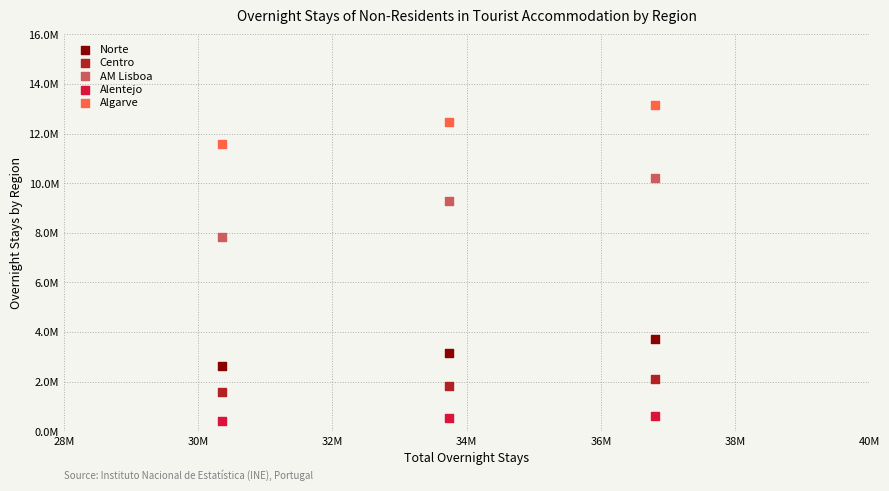

Which series contains the highest Y value?

Algarve